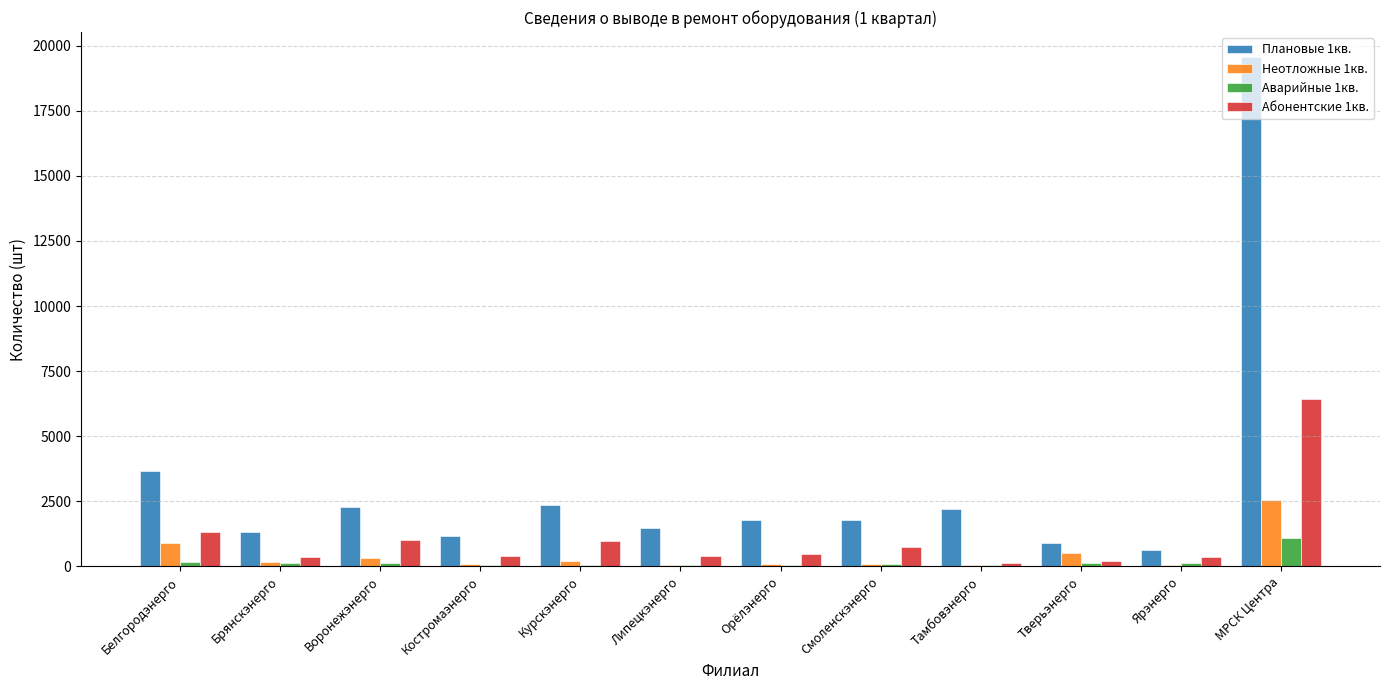

What is the maximum value shown in the chart?

19547